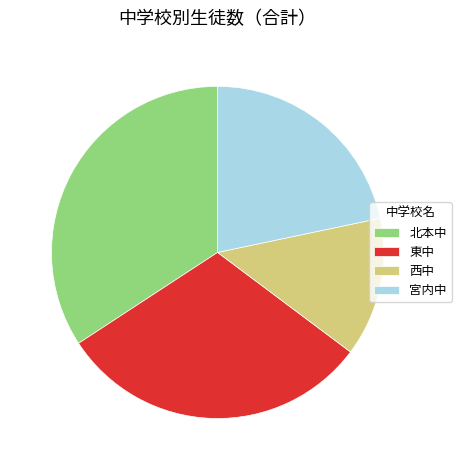

What is the ratio of the value at 西中 to the value at 宮内中?

0.6